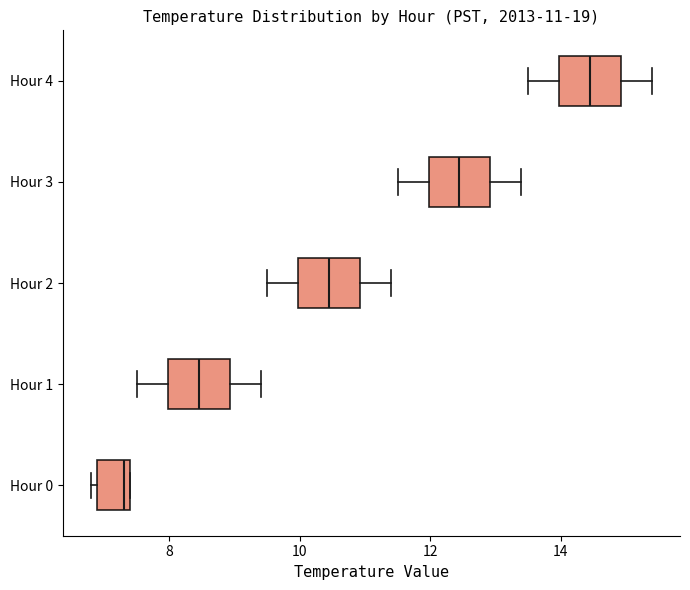

Which box's median line is the furthest to the left?

Hour 0